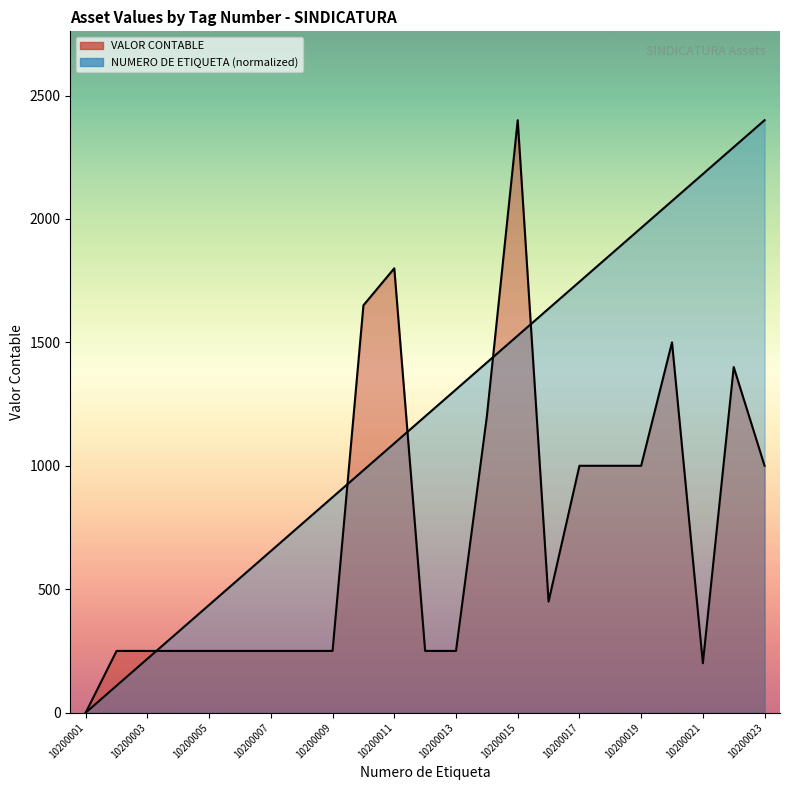

What is the value of the VALOR CONTABLE point at the 7th from the left?

250.0